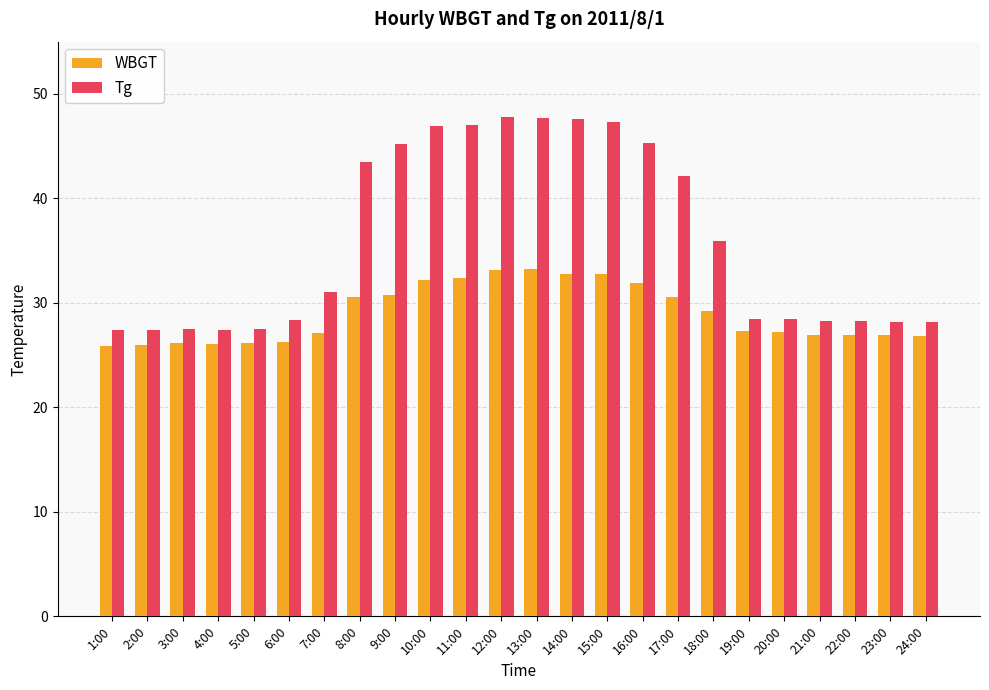

What is the difference between the maximum and minimum values in the WBGT series?

7.3